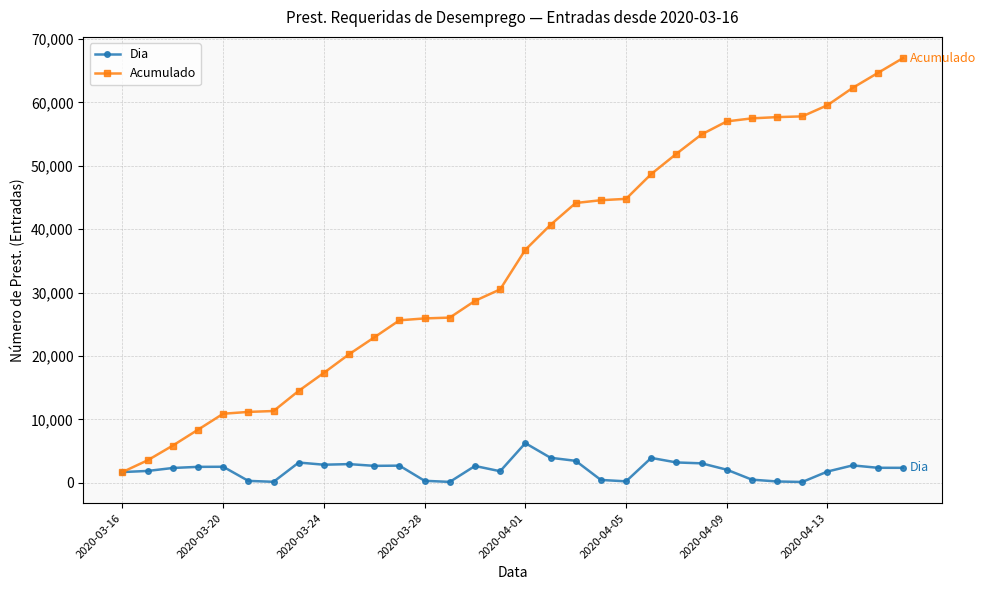

True or false: Dia has more than 2 points higher than both neighbors.

True